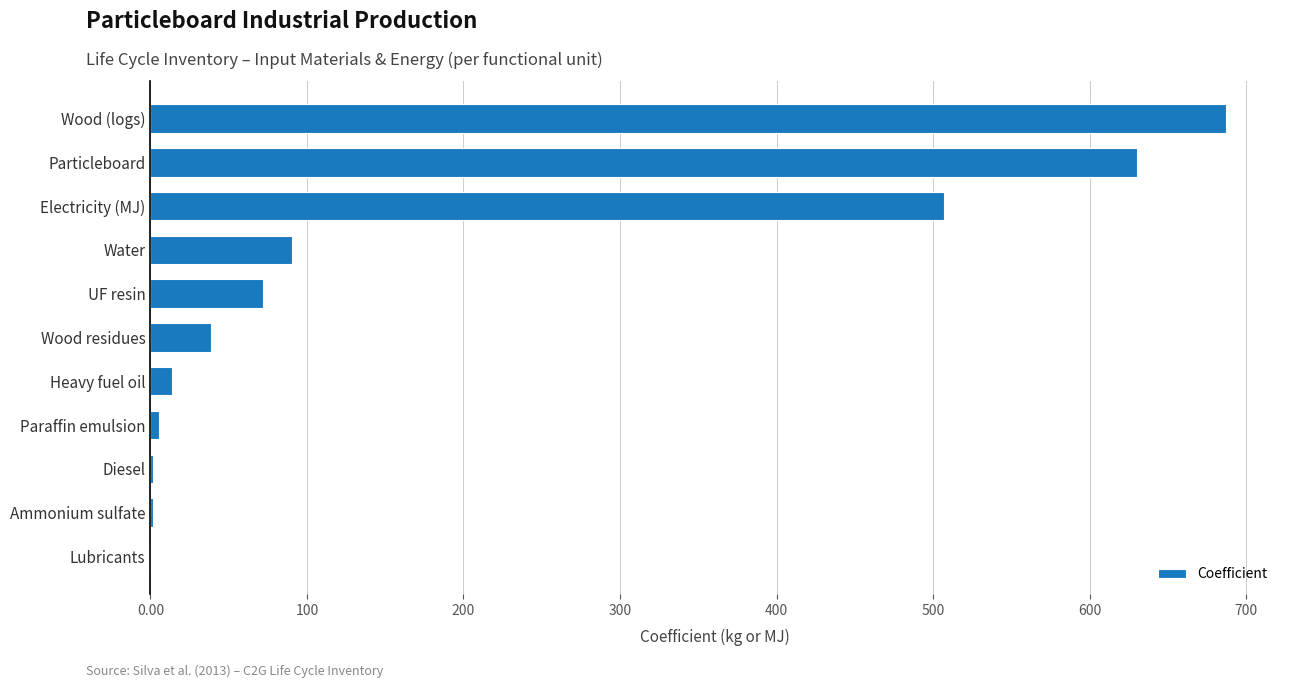

At which label is the value closest to 343?

Electricity (MJ)